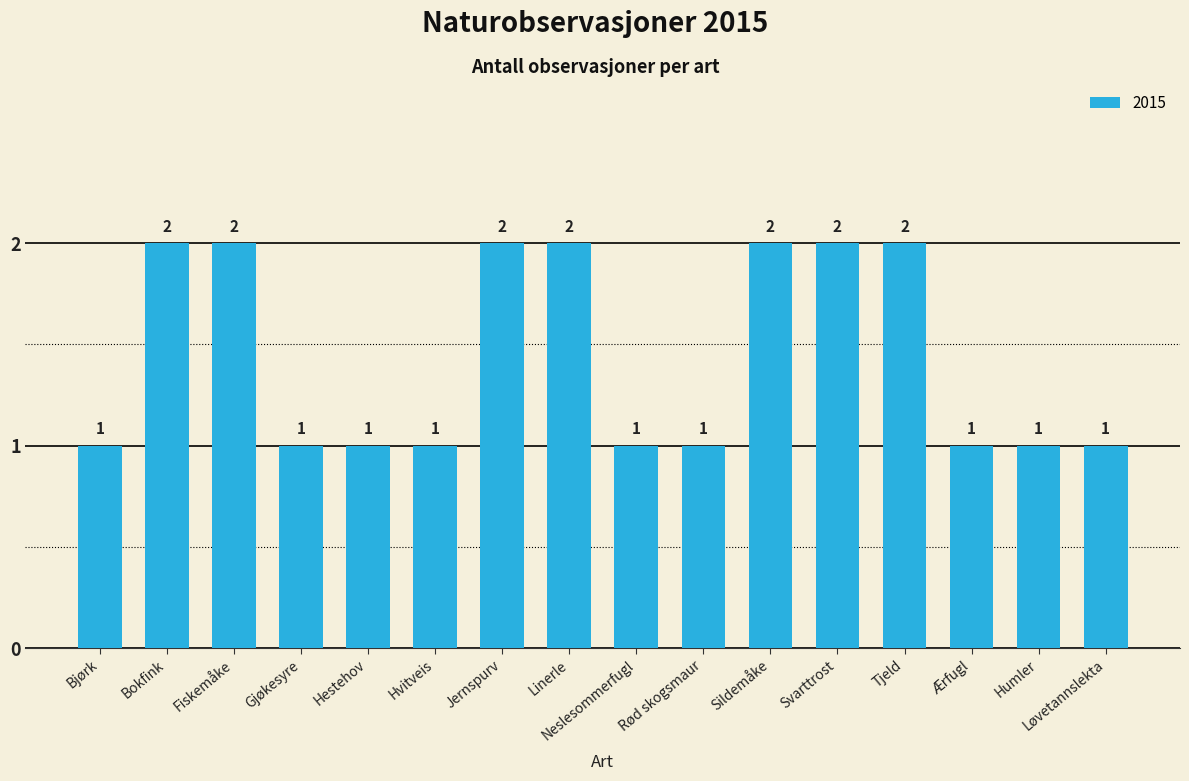

Reading left to right, extract all data points from this chart.

1	2	2	1	1	1	2	2	1	1	2	2	2	1	1	1